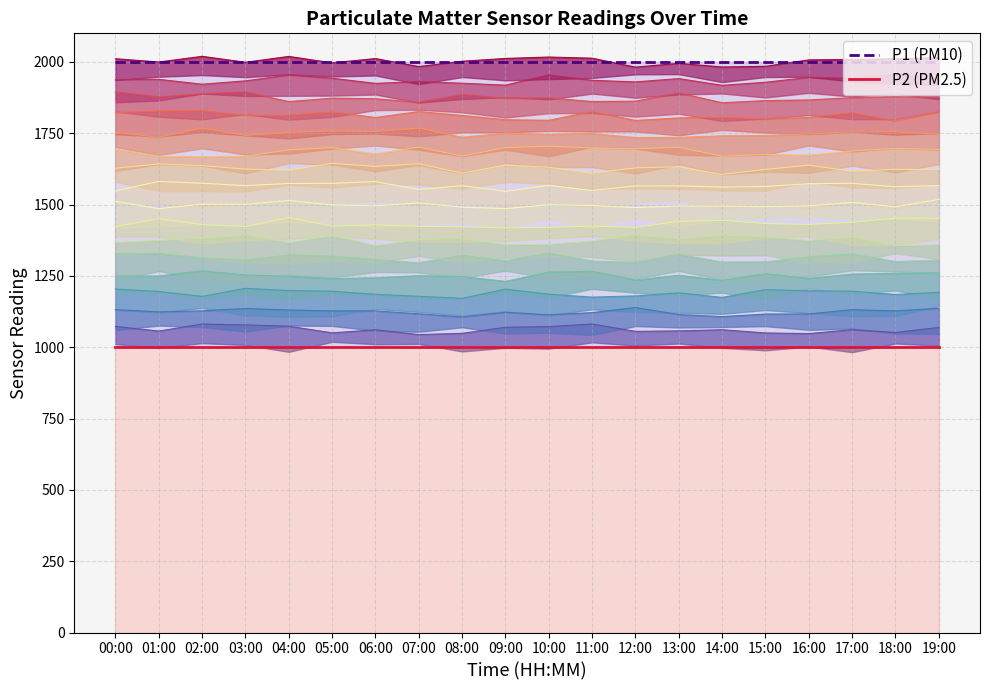

Count the number of data series in this chart.

2